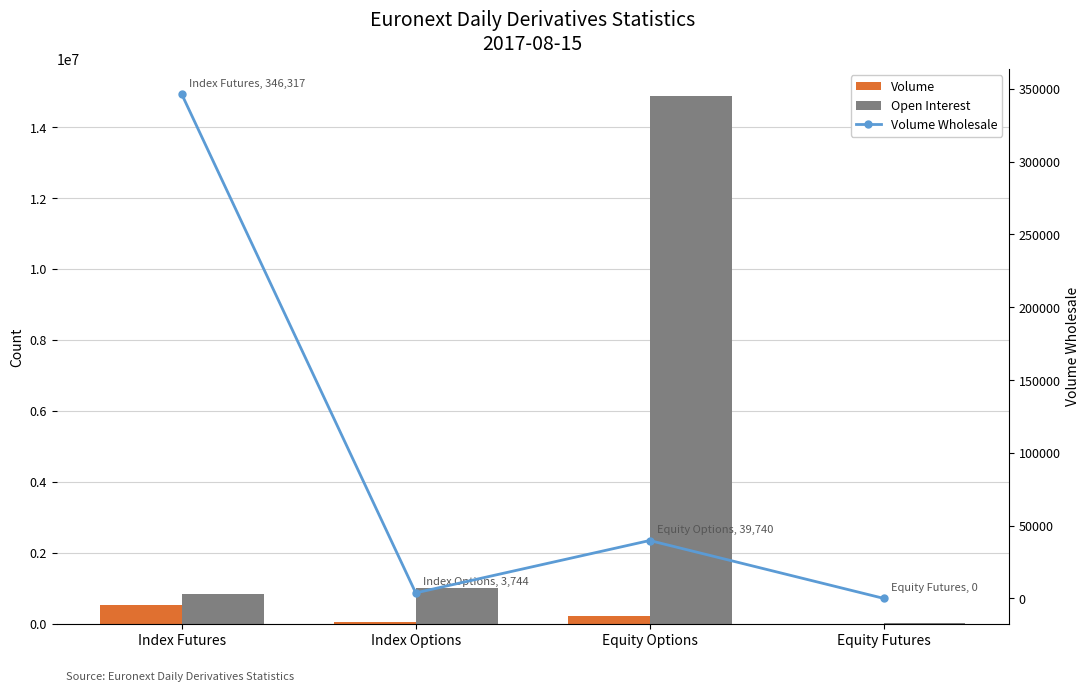

Reading left to right, transcribe all the data shown in this chart.

Volume: 516853	47831	209646	26
Open Interest: 842429	1003574	14889199	29337
Volume Wholesale: 346317	3744	39740	0